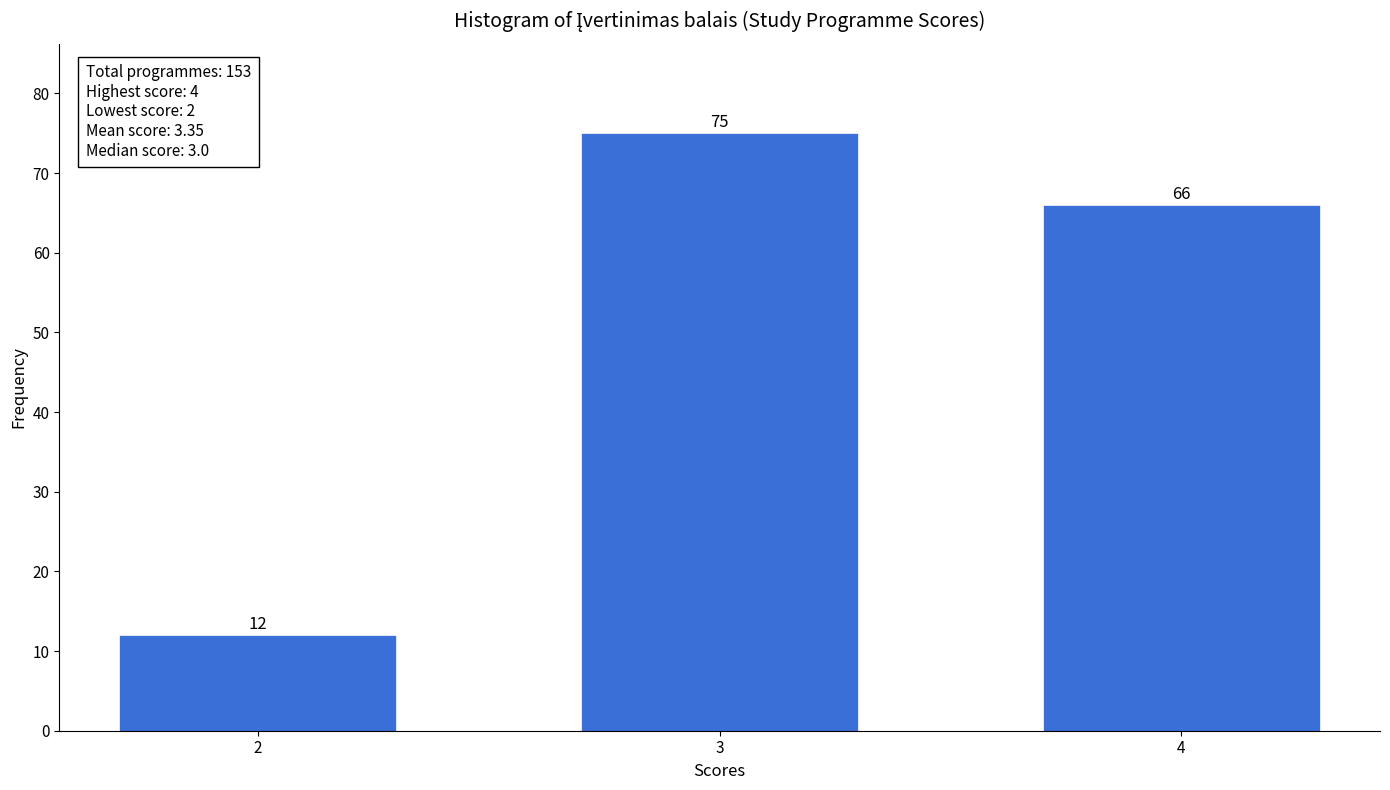

Reading right to left, what are all the values shown in this chart?

66	75	12